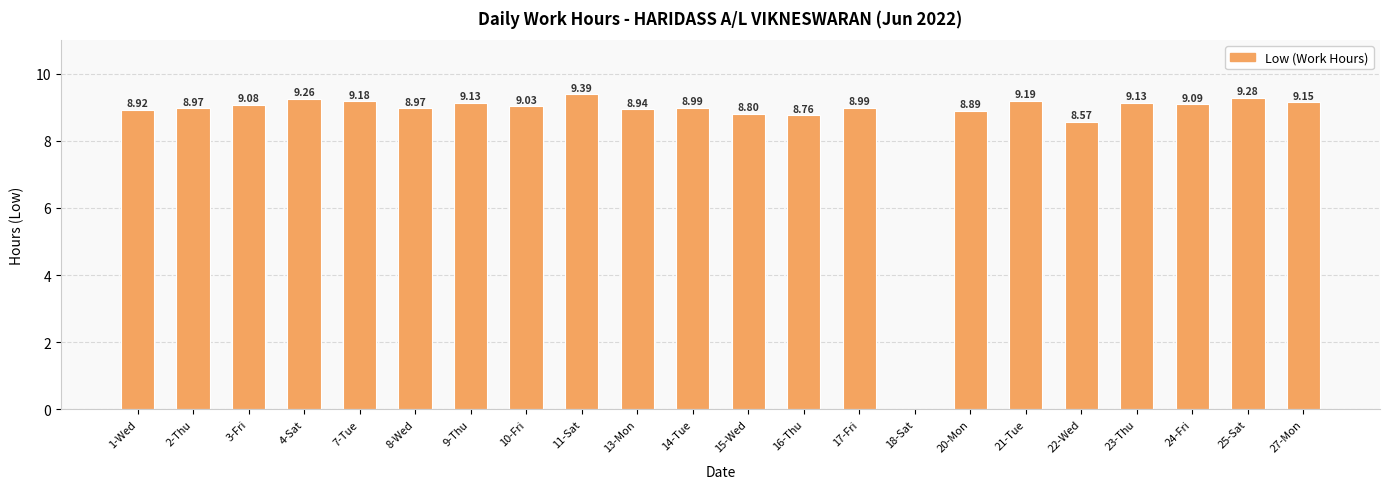

What is the change in value from 11-Sat to 22-Wed?

-0.8